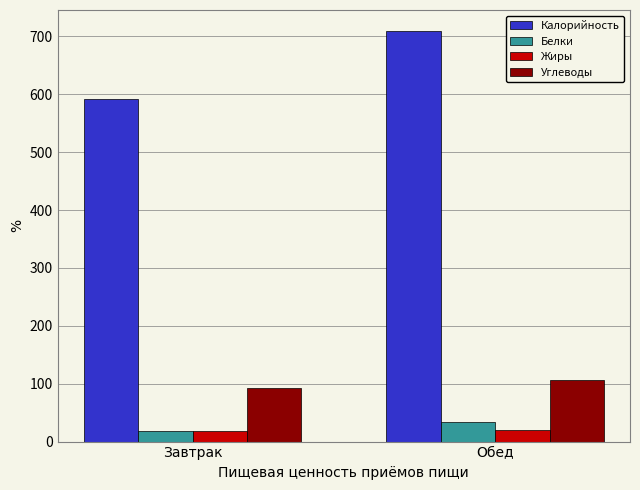

Between Завтрак and Обед, which series saw the biggest shift?

Калорийность